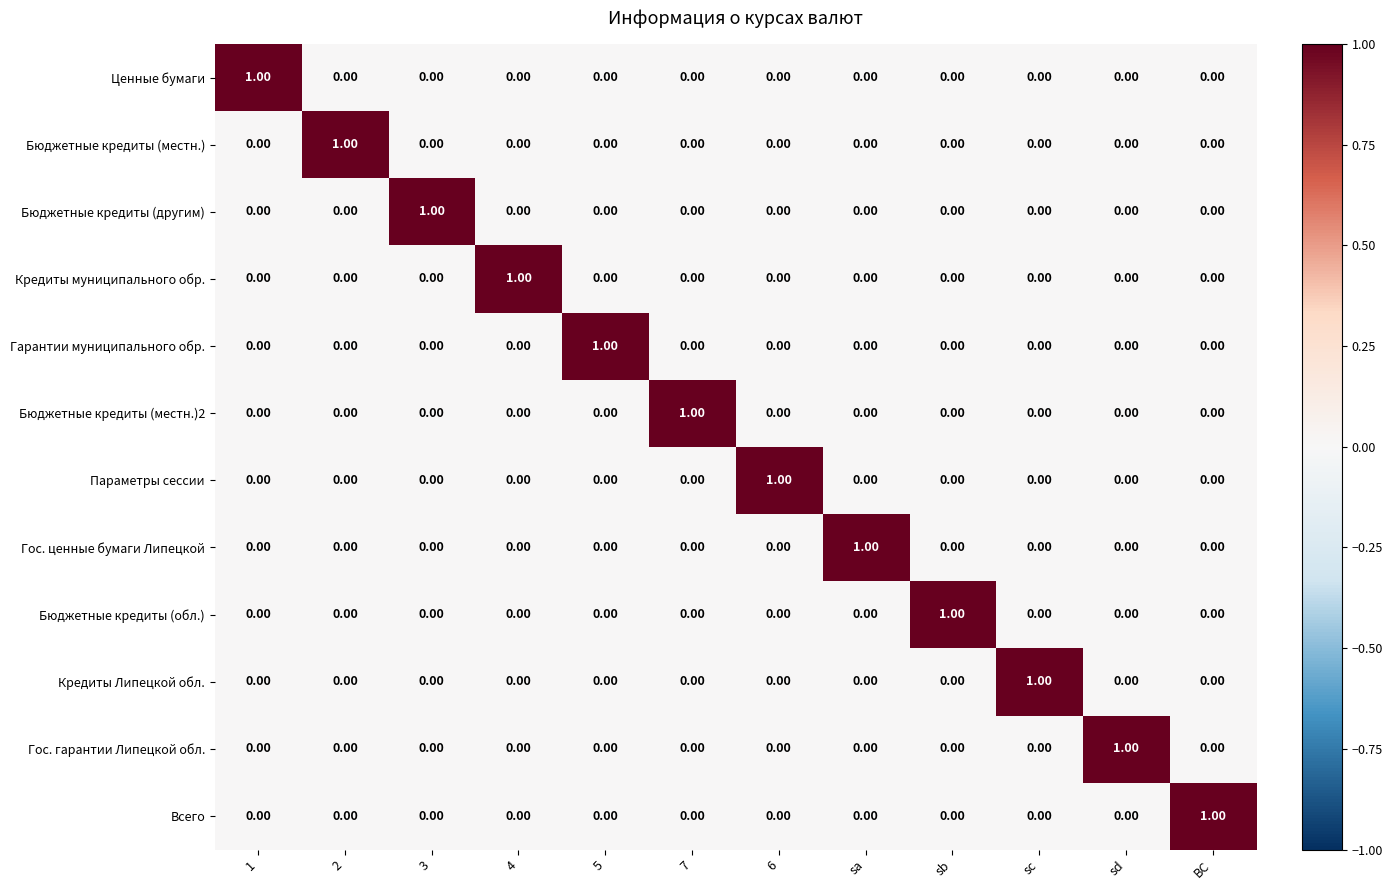

At how many categories does at least one series exceed 0?

12